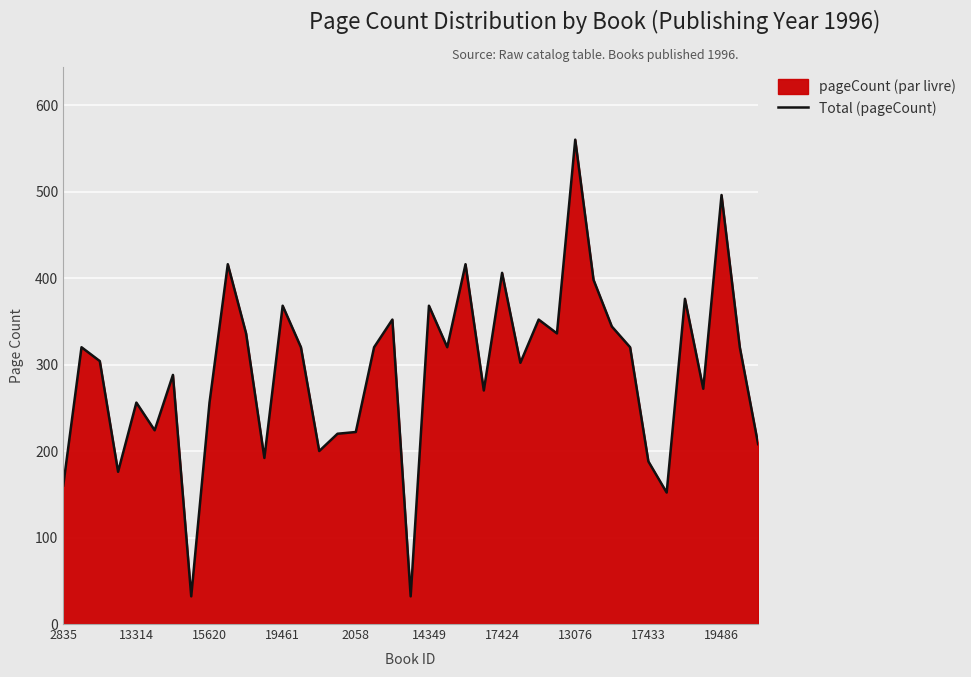

What is the smallest value displayed?

32